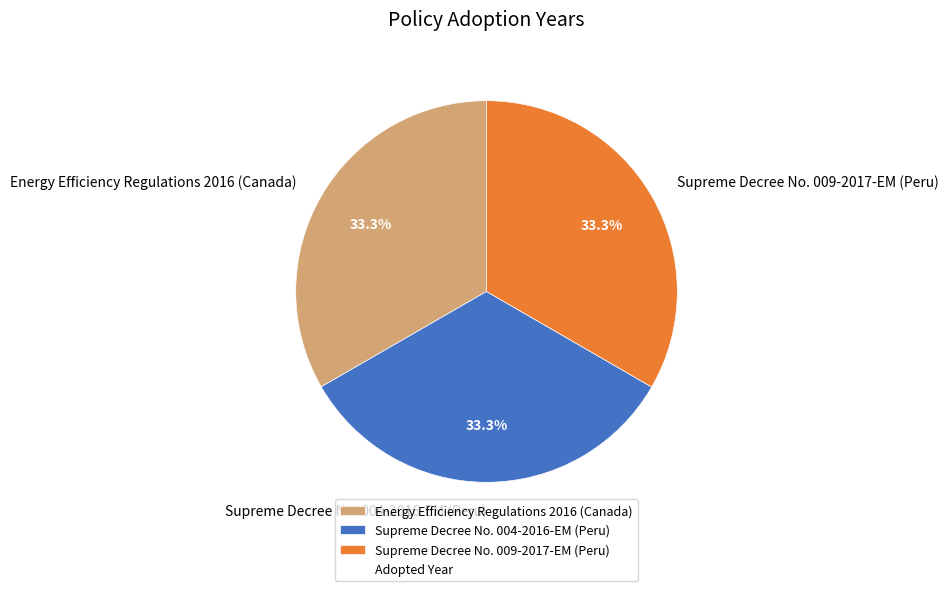

Does Energy Efficiency Regulations 2016 (Canada) represent more than half of the total?

No